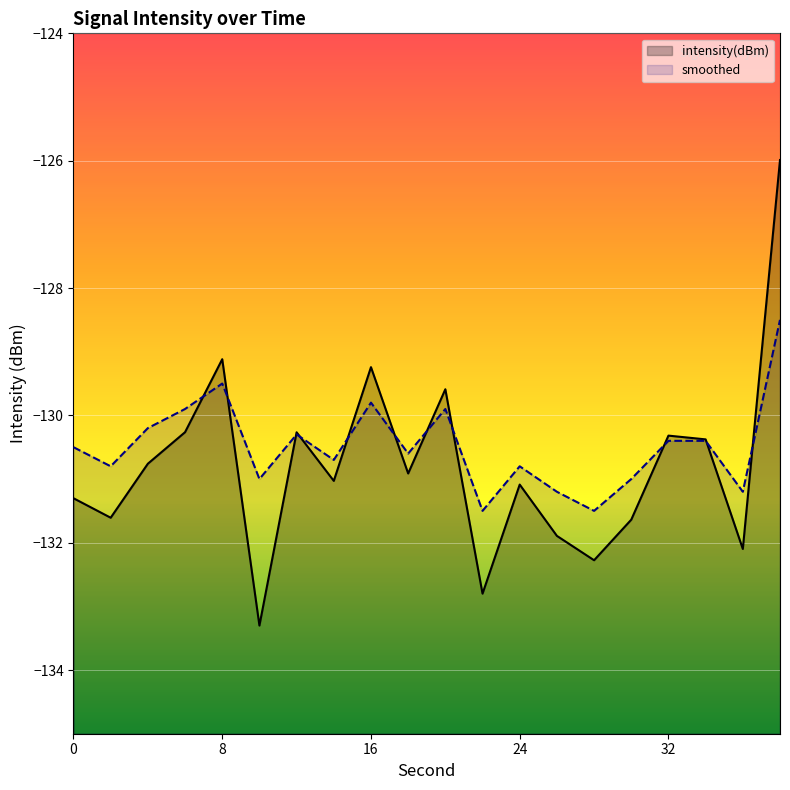

List the series in order of their peak value, lowest first.

smoothed, intensity(dBm)